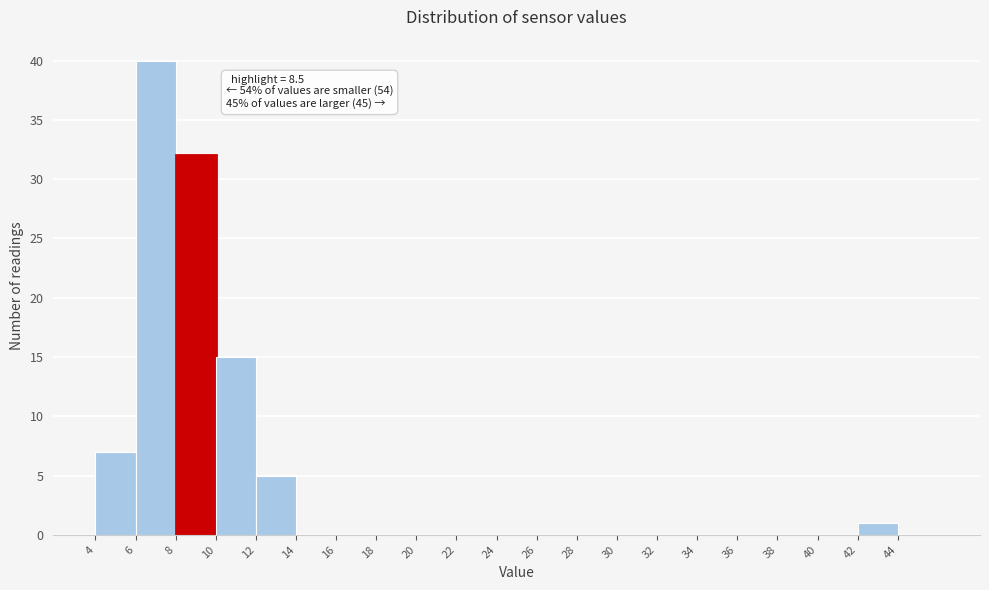

Which range on the x-axis has the tallest bar?

6 to 8